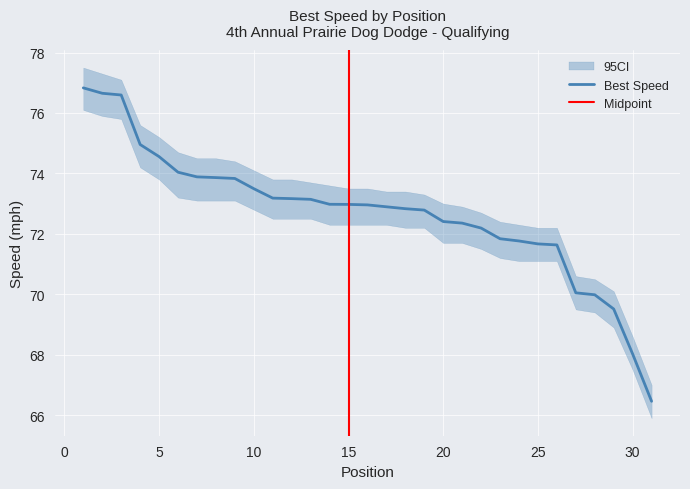

Is it true that Best Speed equals 20.0 at 10?

False